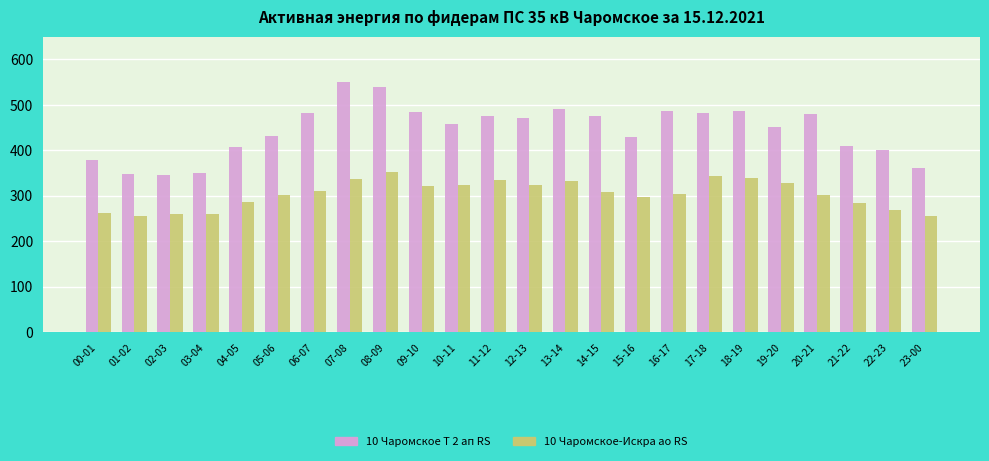

What is the difference between the maximum and second lowest values in the 10 Чаромское-Искра ао RS series?

97.4